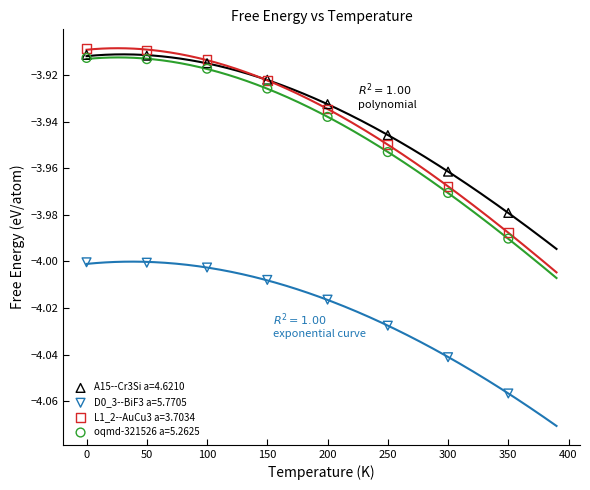

What are all the series names shown in the legend?

A15--Cr3Si a=4.6210, D0_3--BiF3 a=5.7705, L1_2--AuCu3 a=3.7034, oqmd-321526 a=5.2625